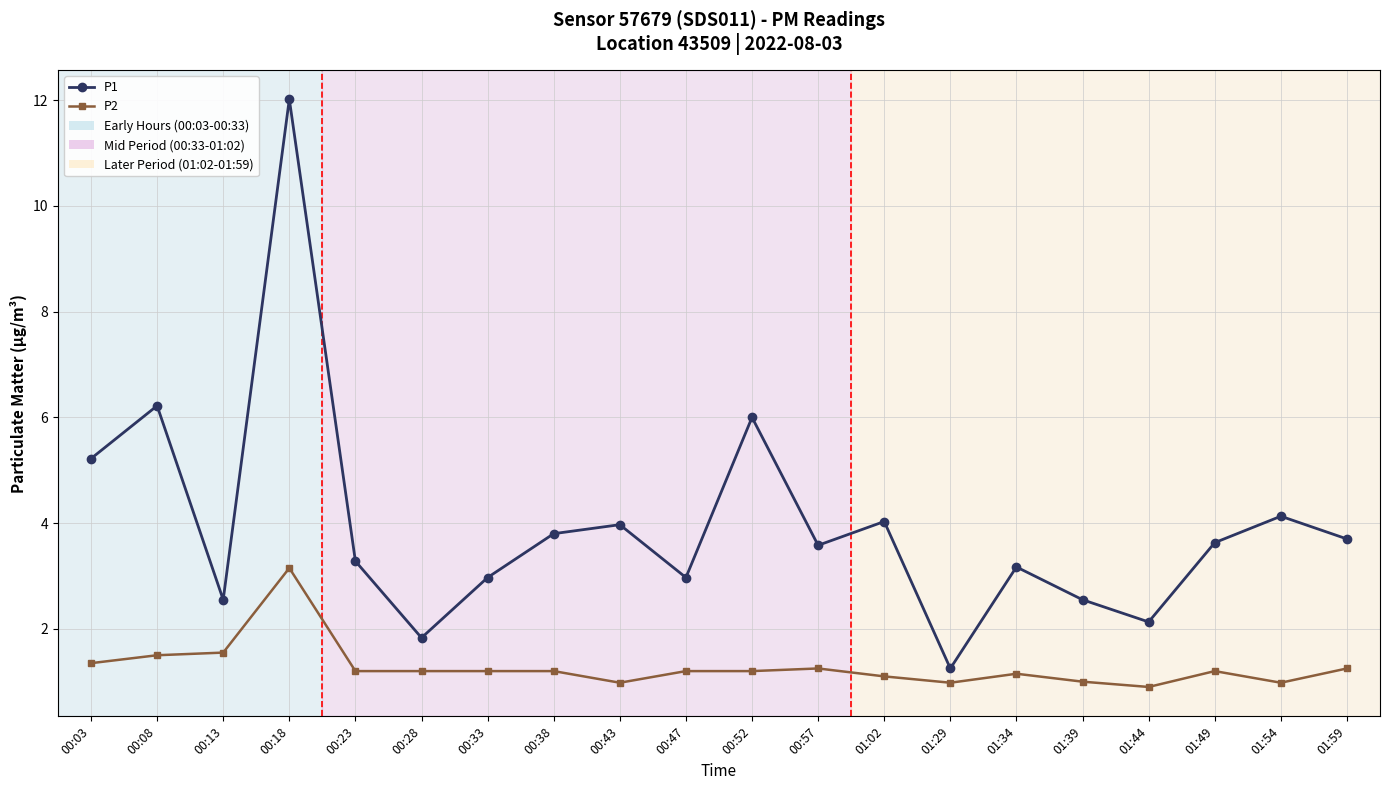

The P1 series shows 5.9 at 01:02. True or false?

False